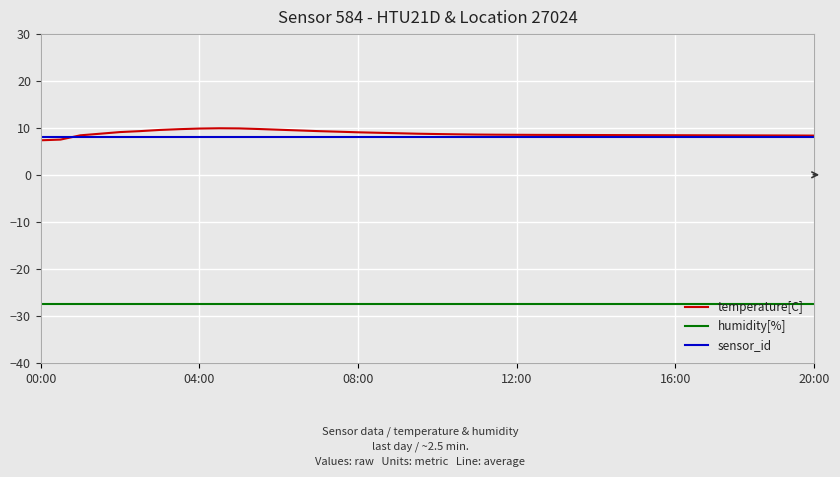

True or false: temperature[C] and humidity[%] cross at least once.

False